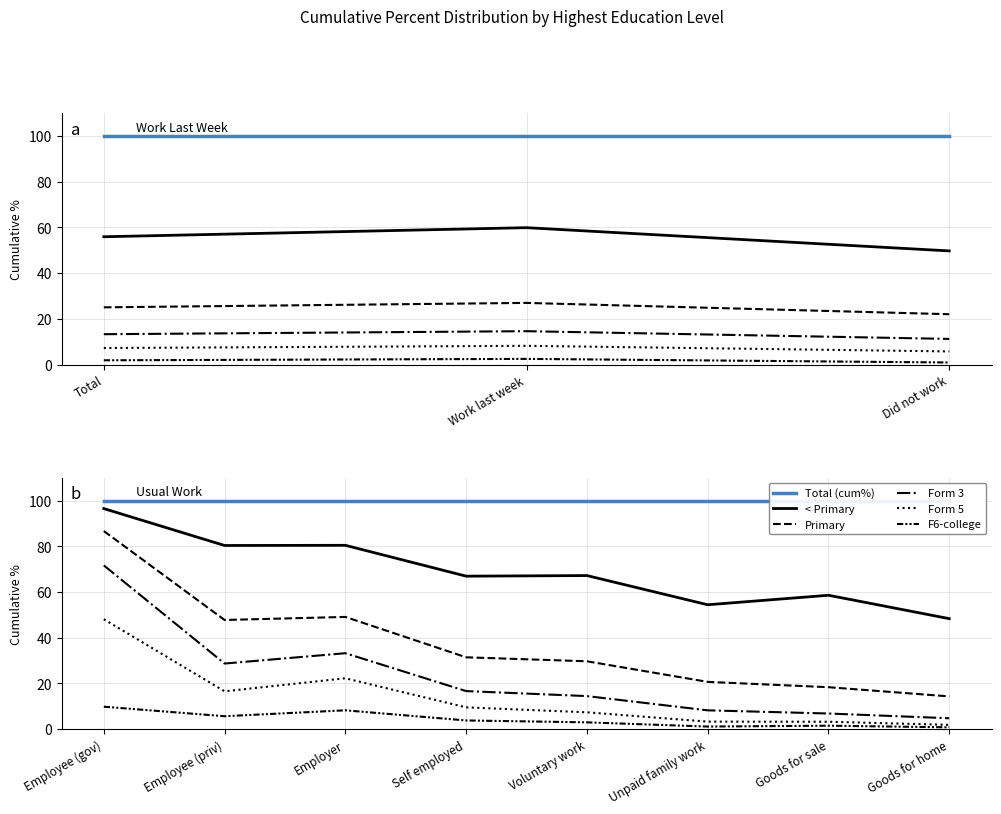

Does the chart display data point markers on the line(s)?

No